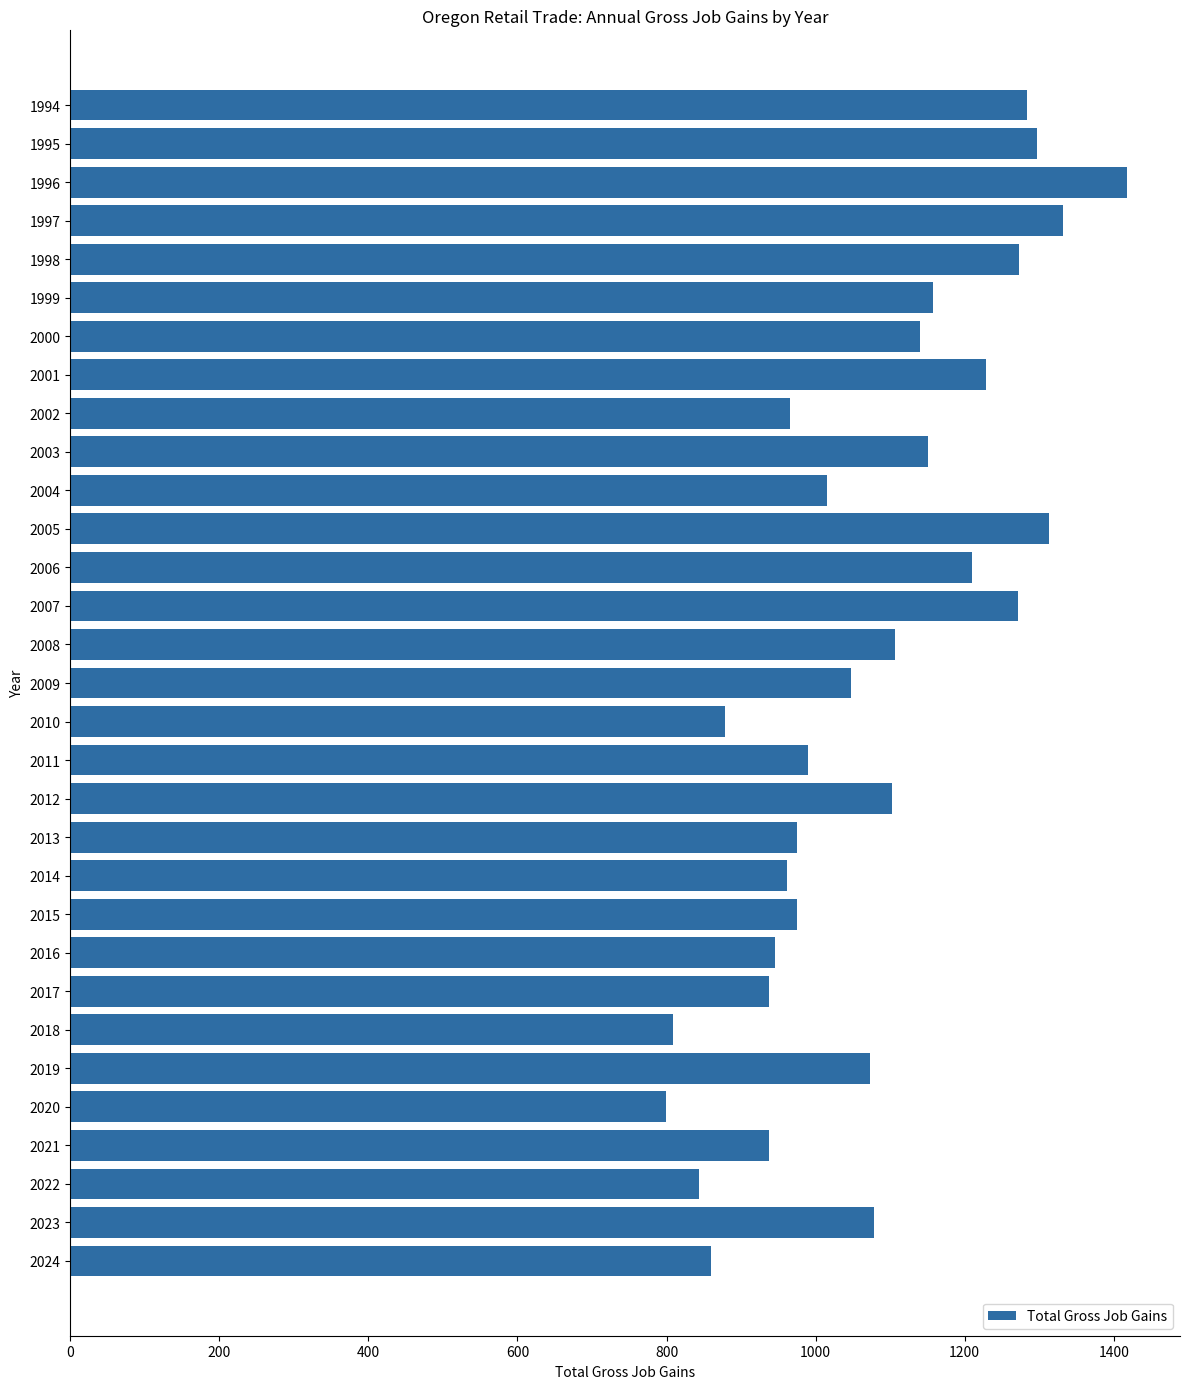

What is the change in value from 2000 to 2024?

-281